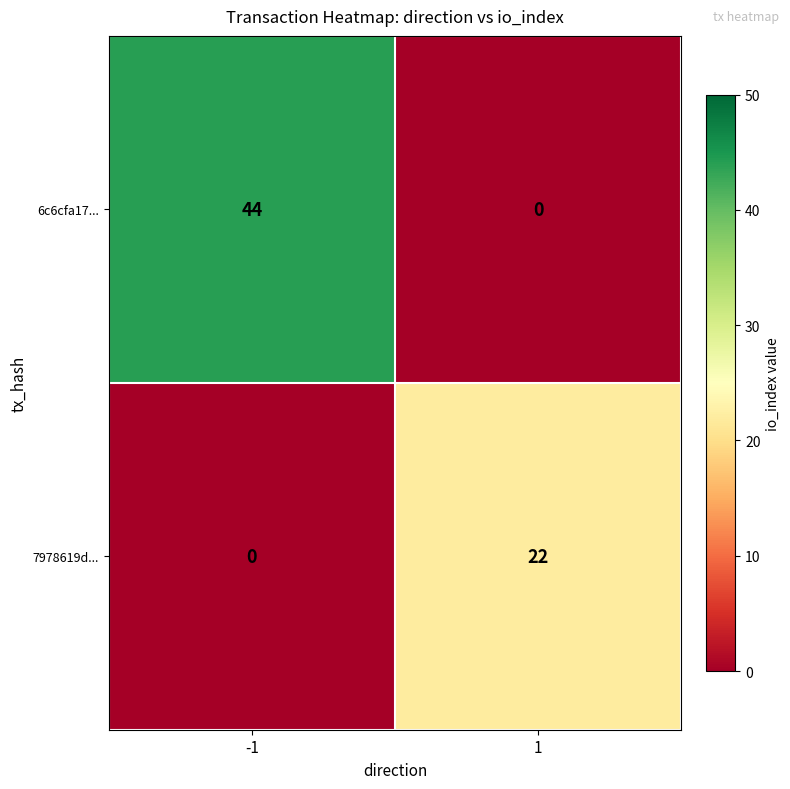

List the series in order of their peak value, lowest first.

7978619d..., 6c6cfa17...